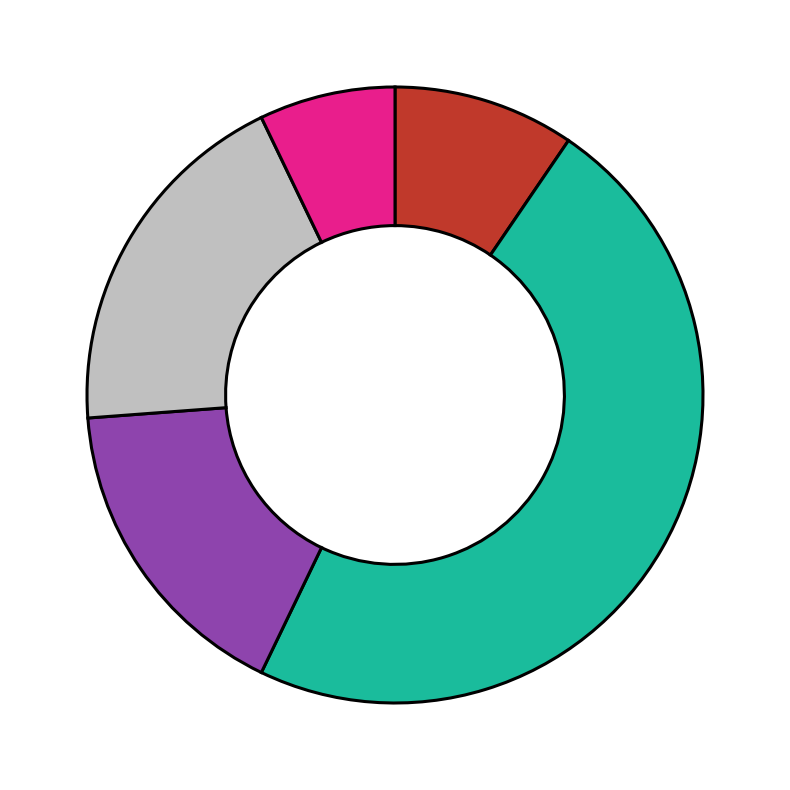

Does any single category account for the majority?

No